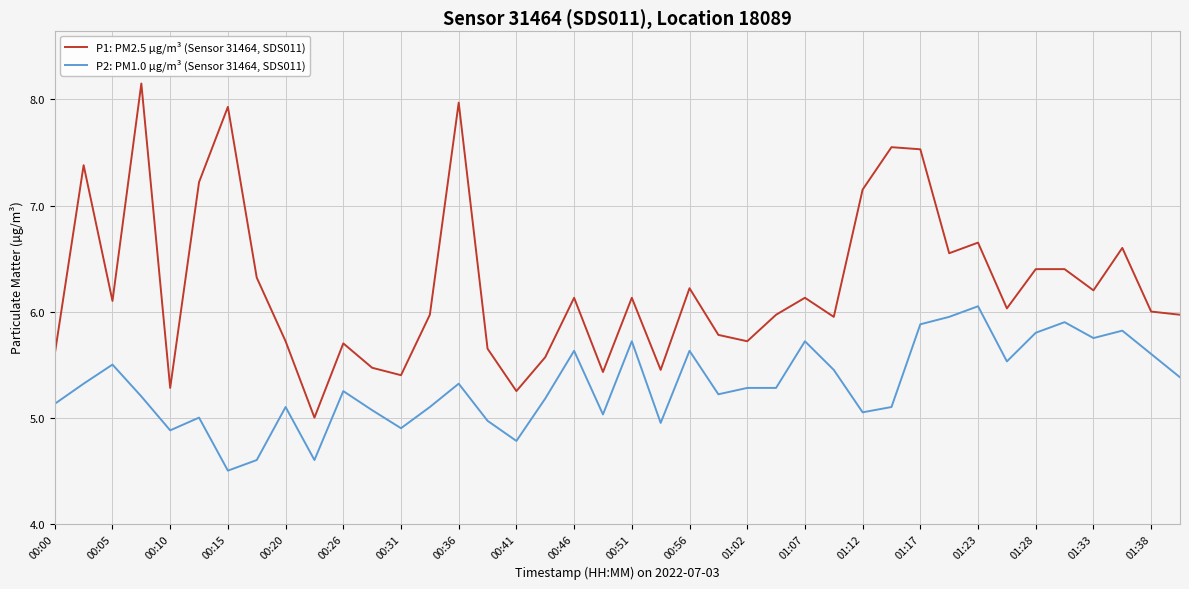

Is this an area chart (filled region under the line)?

No